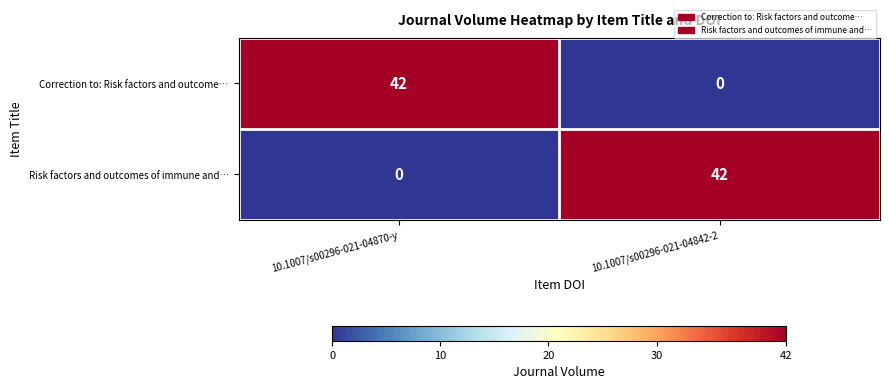

What is the greatest value displayed?

42